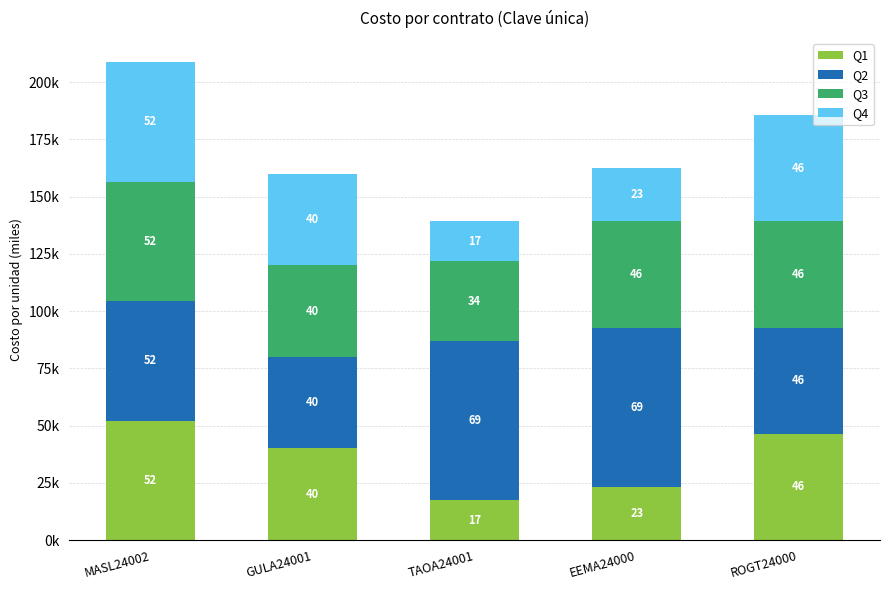

Rank the series at EEMA24000 from lowest to highest value.

Q1, Q4, Q3, Q2